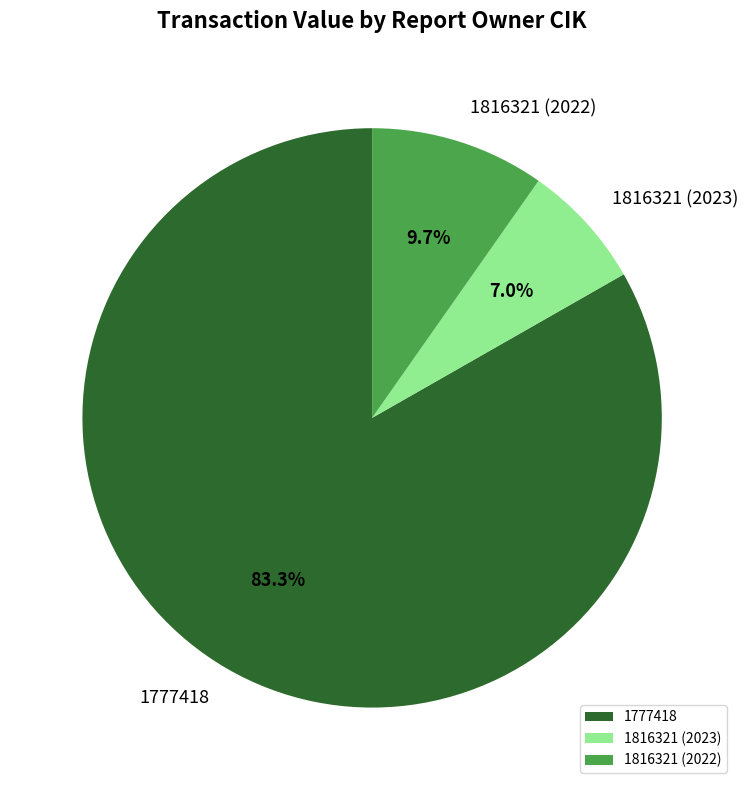

Rank the categories by value from lowest to highest.

1816321 (2023), 1816321 (2022), 1777418